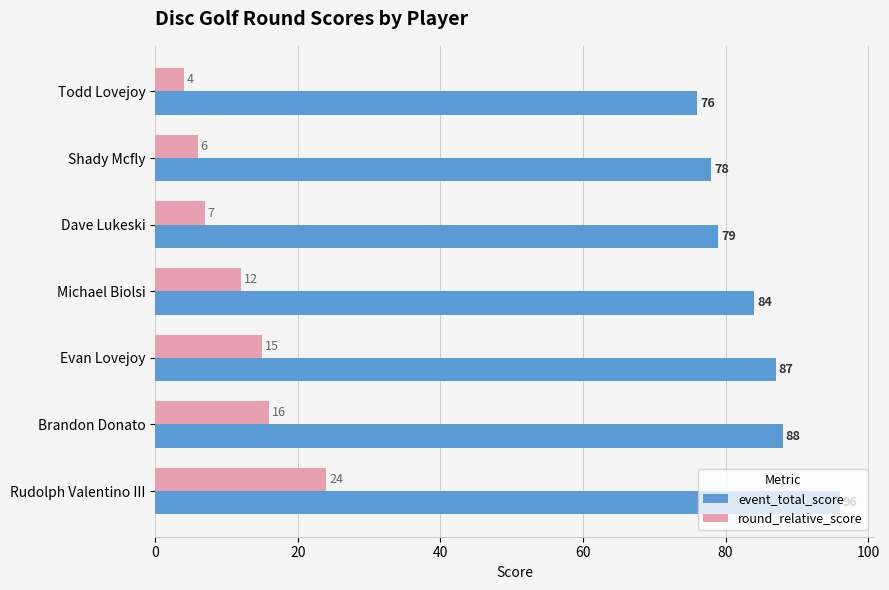

Count the number of categories in the chart.

7